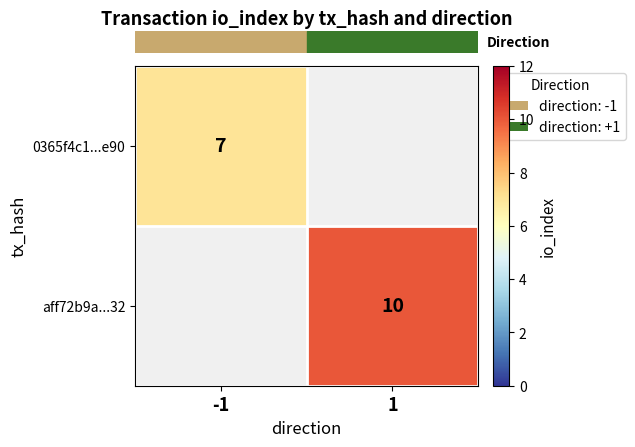

At -1, list the series in order from largest to smallest.

row_0, row_1